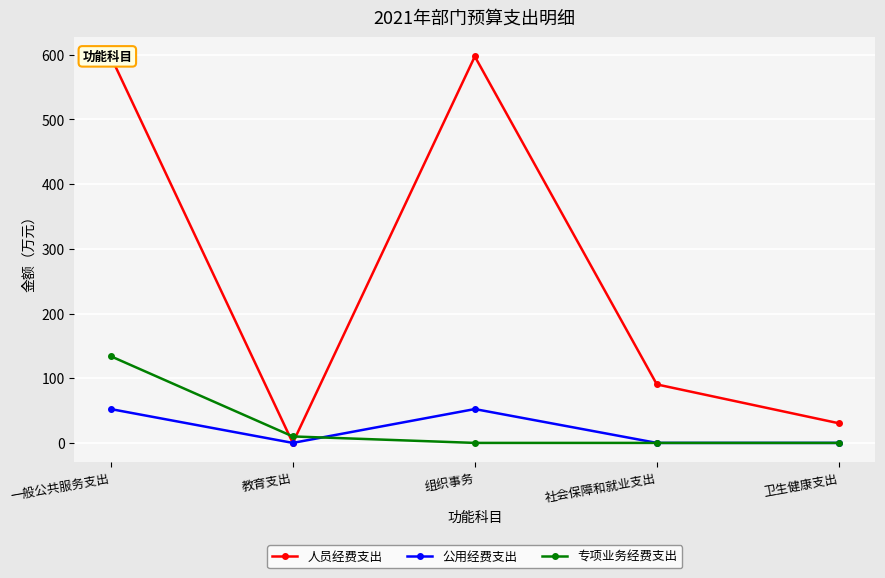

What is the sum of all 专项业务经费支出 values?

144.0